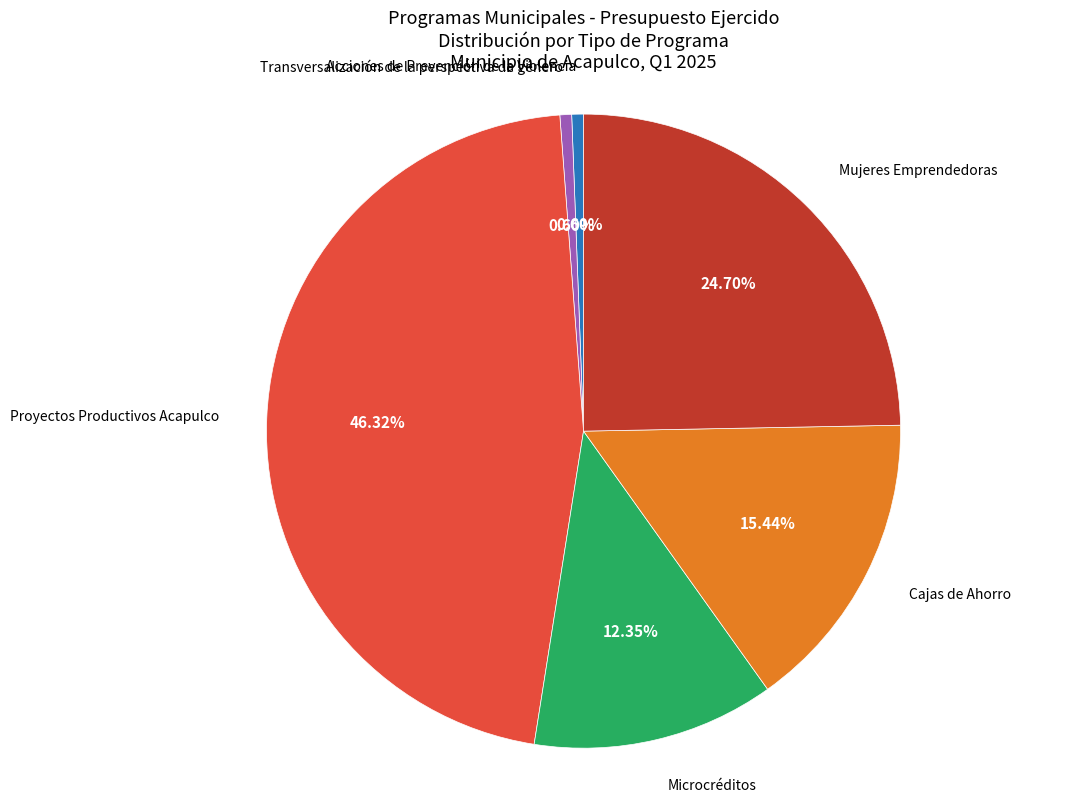

Is there any slice that represents more than half of the pie?

No